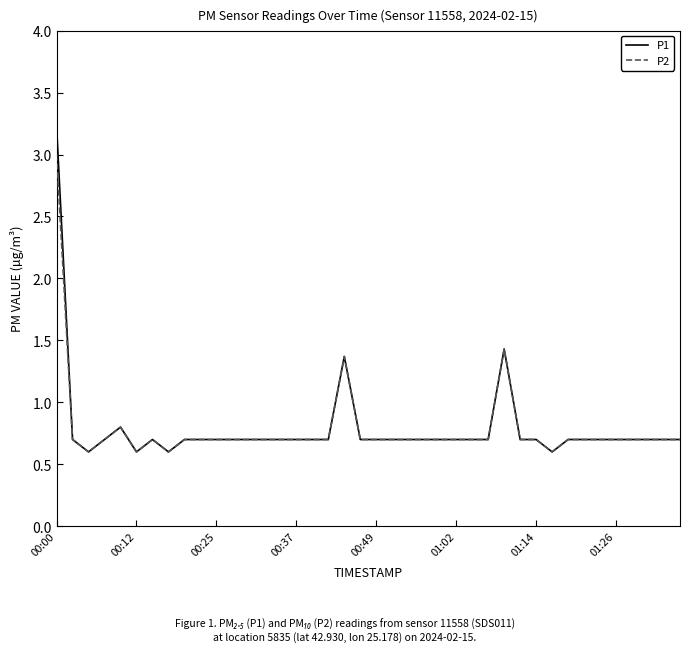

Rank the series by their maximum value, from lowest to highest.

P2, P1